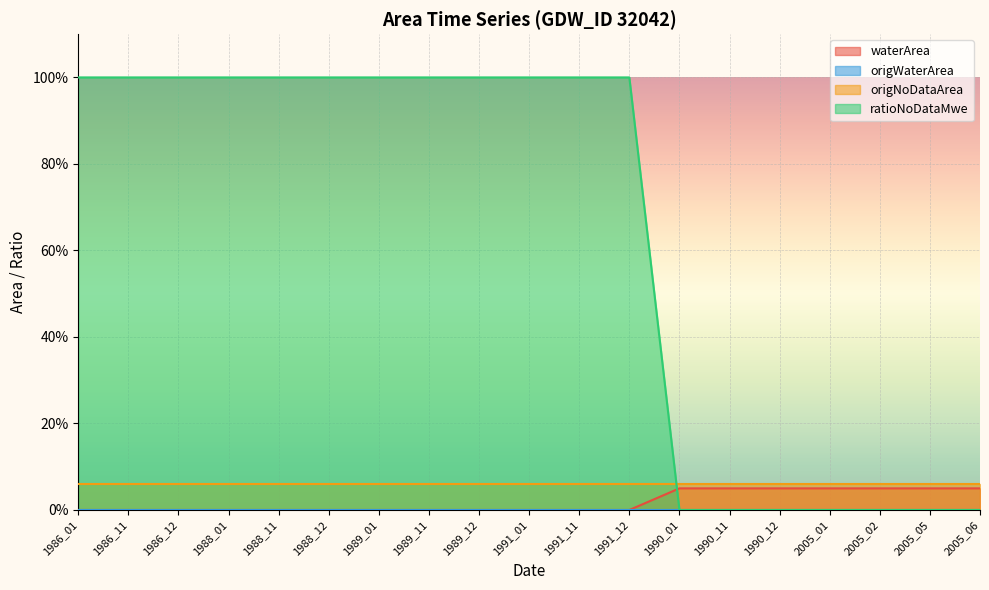

What is the label of the 13th point from the right?

1989_01